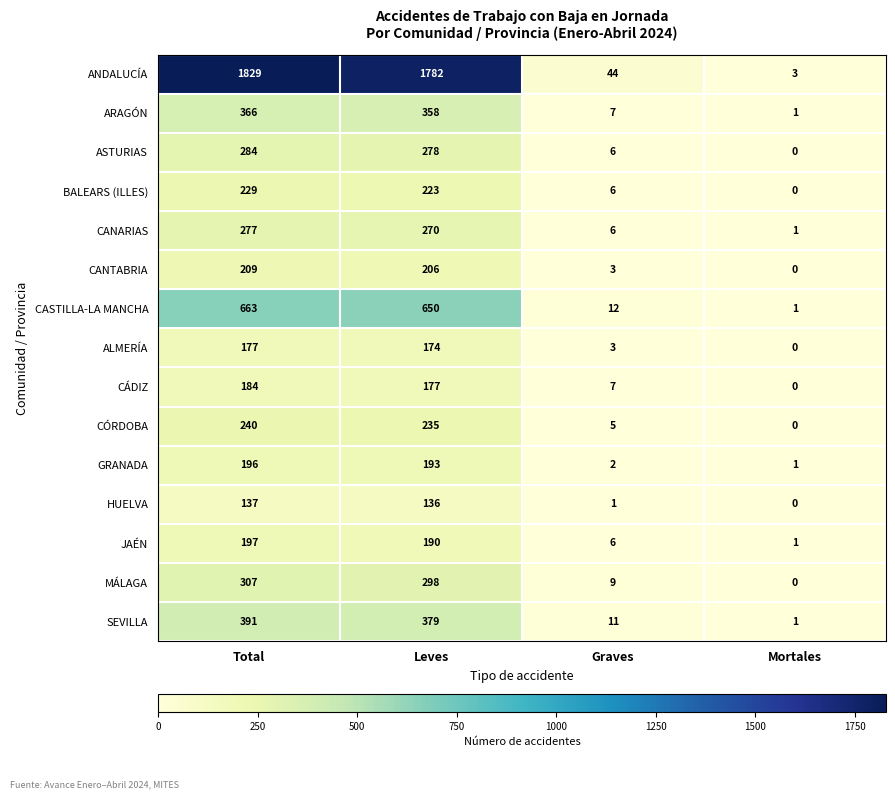

The value of CANTABRIA at Leves is 59. True or false?

False